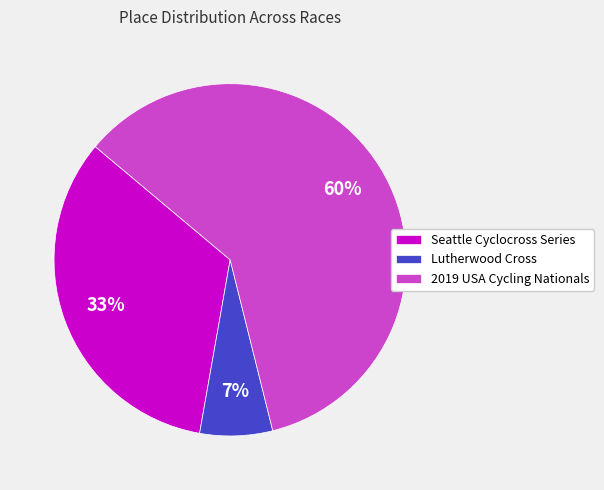

To the nearest percent, what portion does Lutherwood Cross represent?

7%